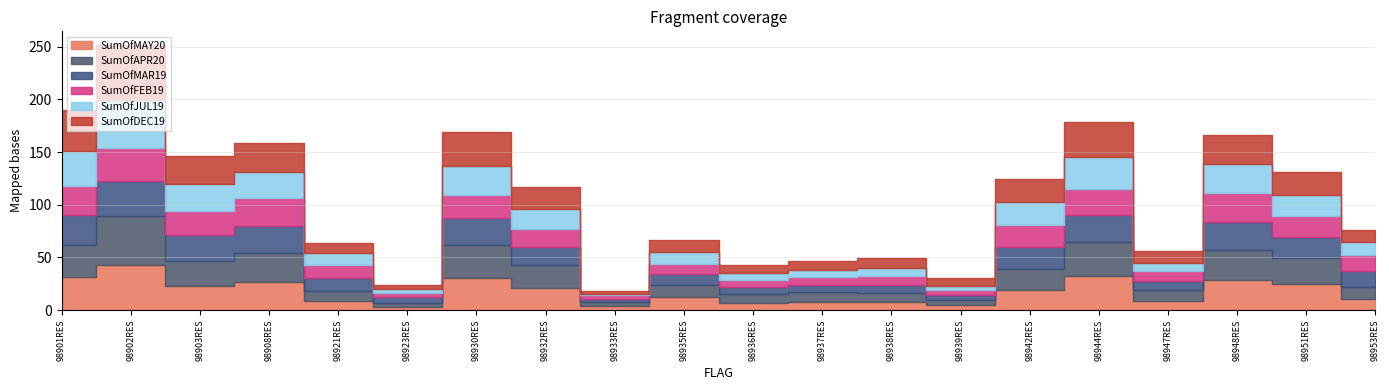

What is the lowest value of the SumOfMAY20 series?

3